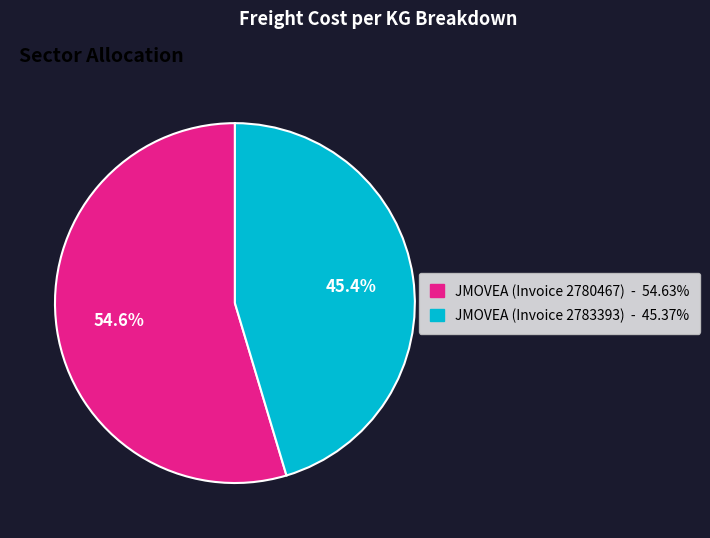

Count the number of slices in the pie.

2